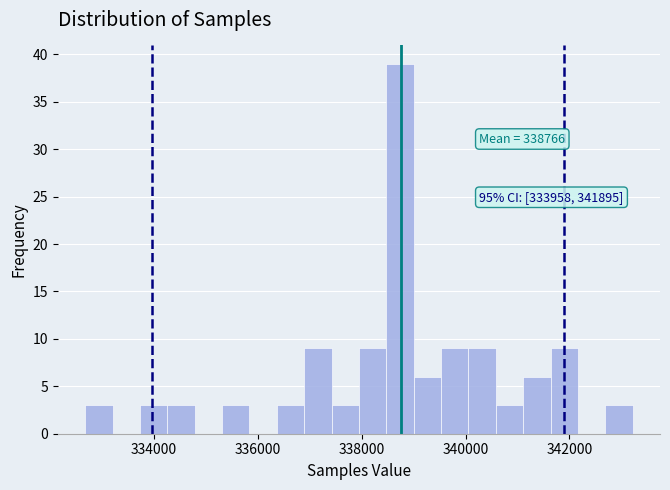

Read against the x-axis, roughly where is the centre of the tallest bar?

338800